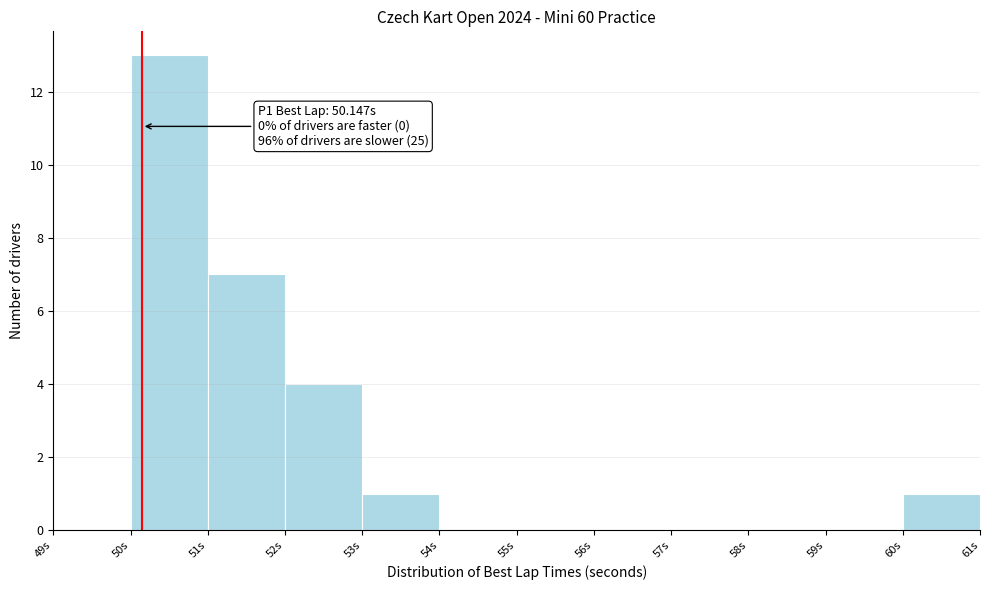

Which range on the x-axis has the tallest bar?

50 to 51